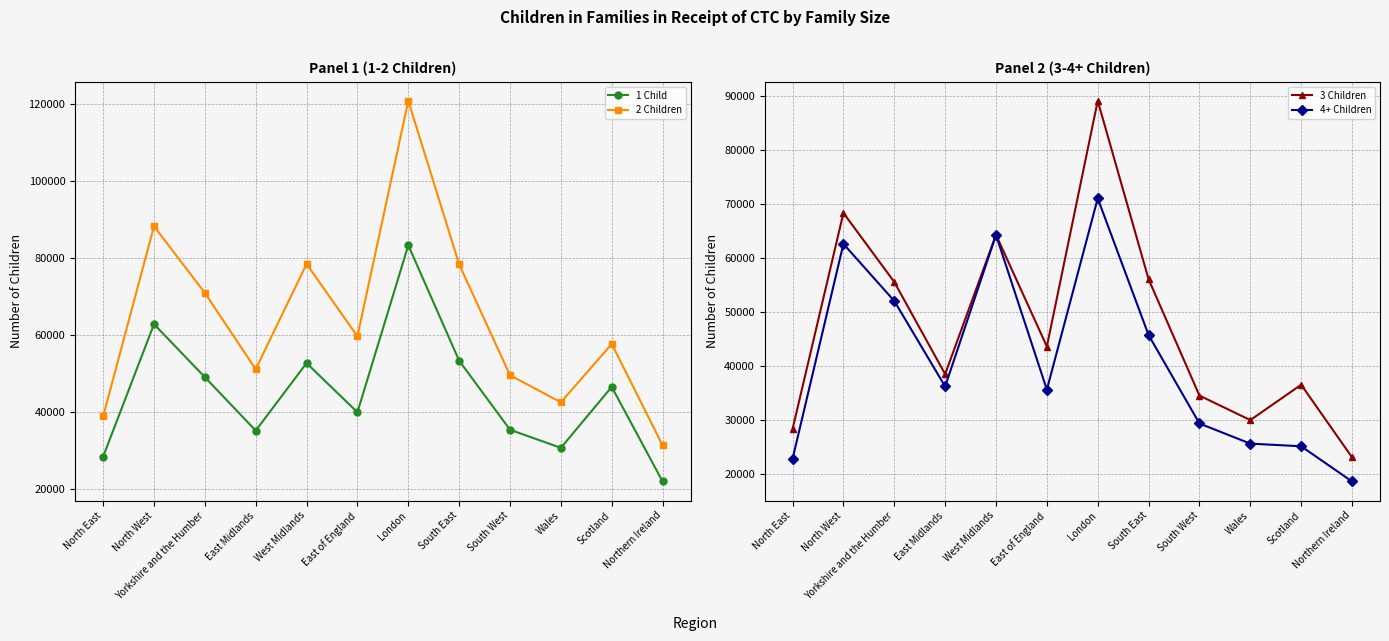

True or false: 1 Child and 3 Children intersect in this chart.

True